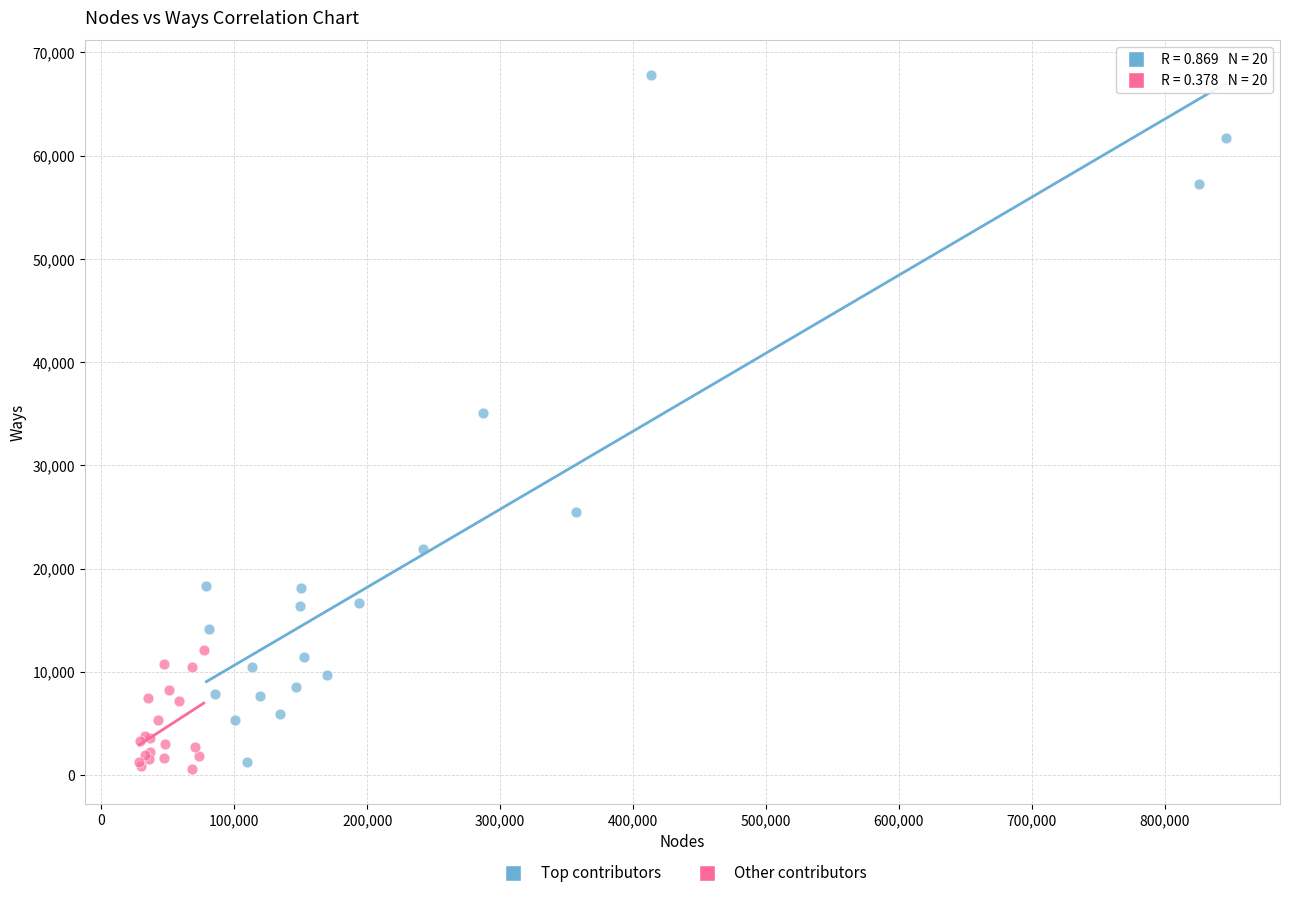

Which series contains the highest Y value?

Top contributors